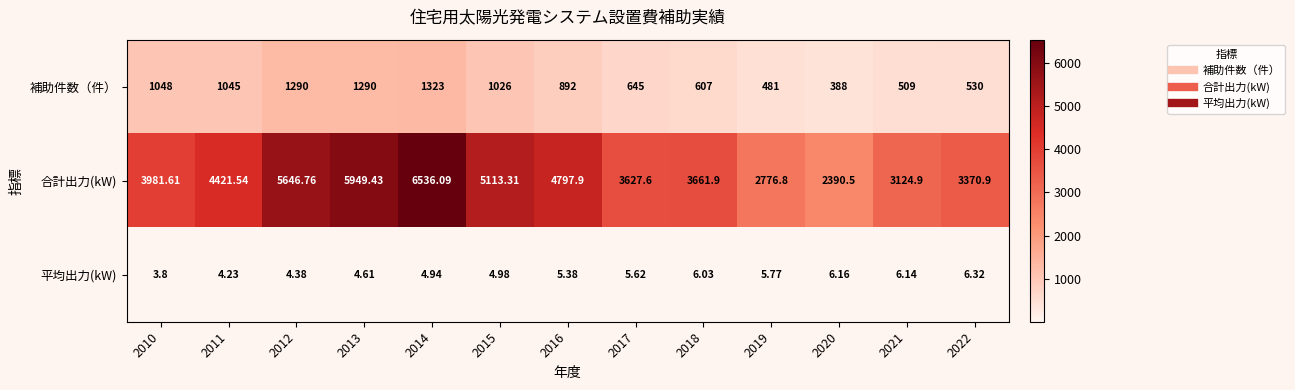

Which series has the largest total across all categories?

合計出力(kW)